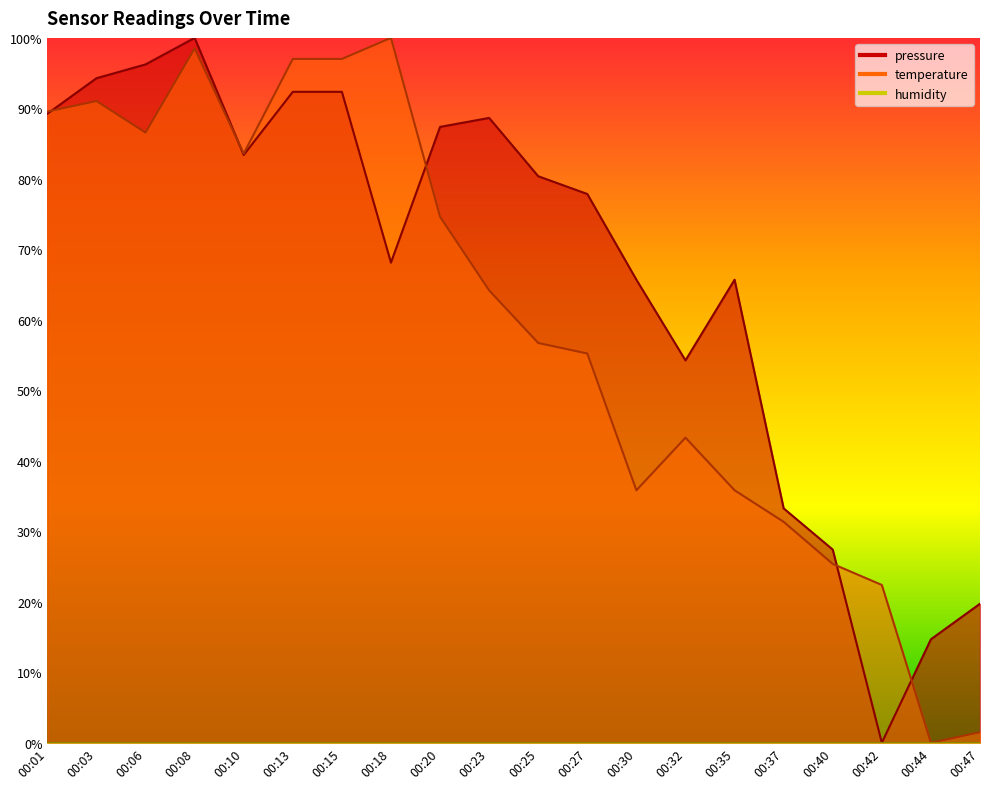

Is it true that pressure equals 1.1 at 00:27?

False